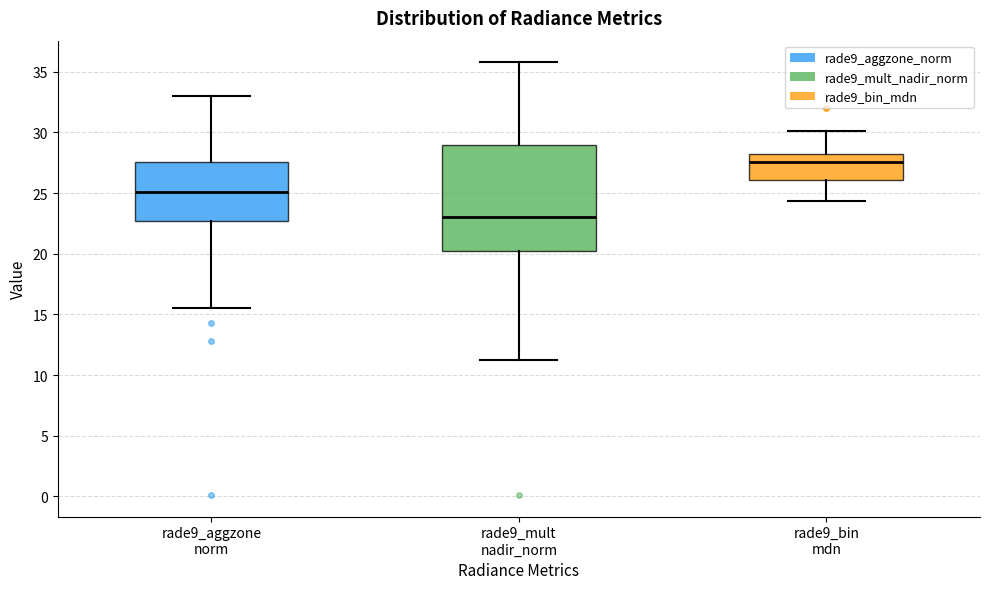

Which box's median line is the highest?

rade9_bin mdn